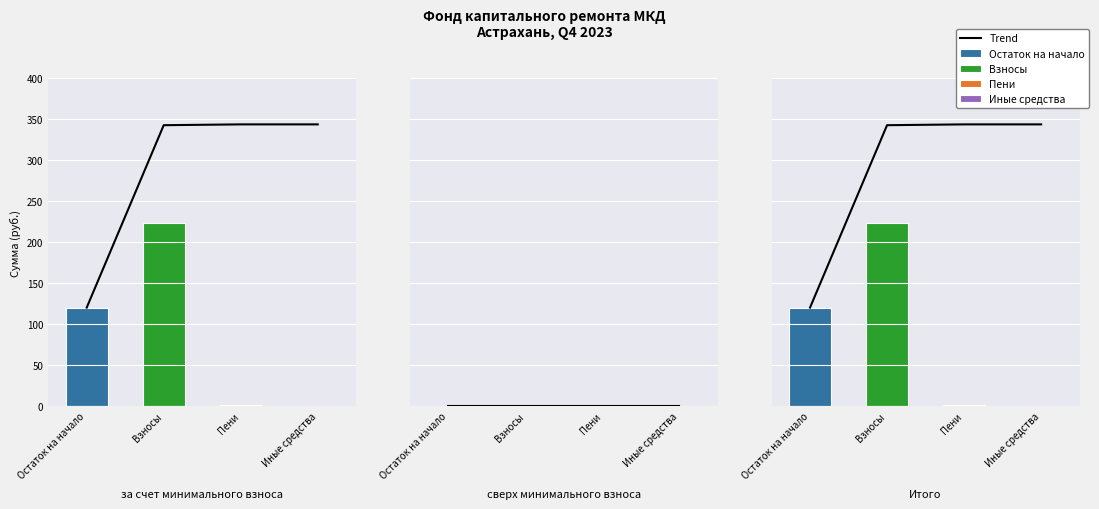

What is the sum of the values at Иные средства and Взносы?

686.4